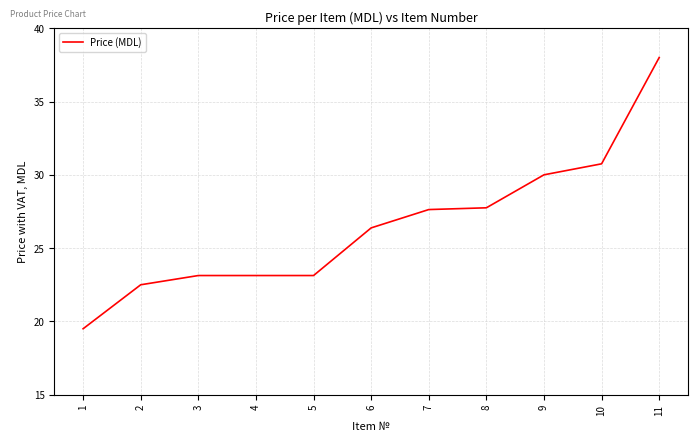

Which has a higher value, 6 or 3?

6